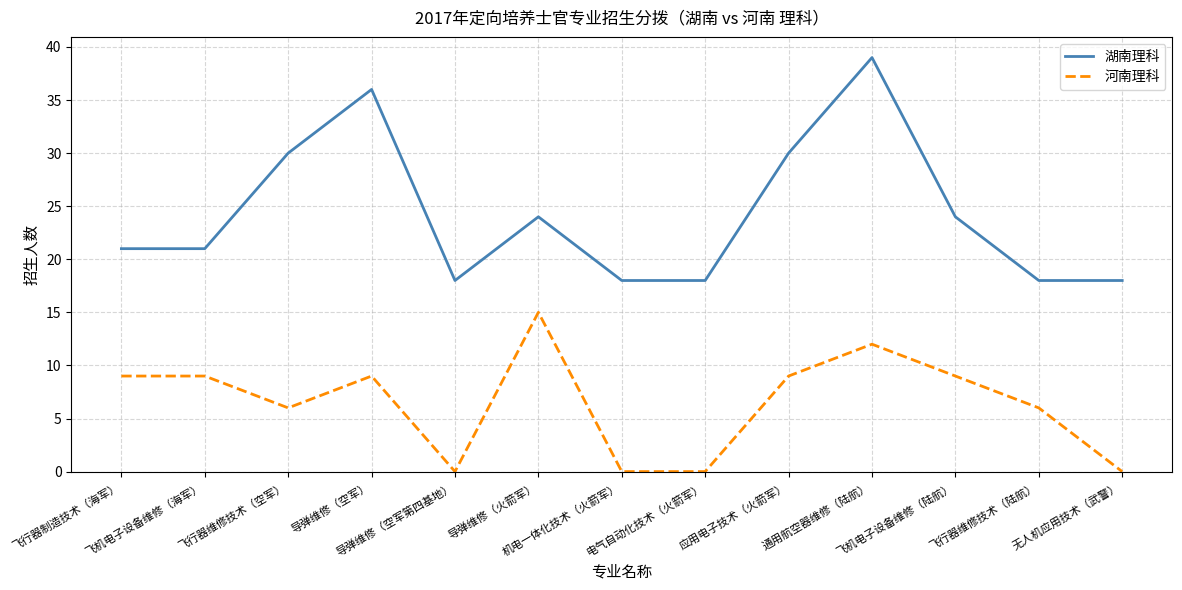

Which series changed the most between 飞机电子设备维修（海军） and 导弹维修（火箭军）?

河南理科